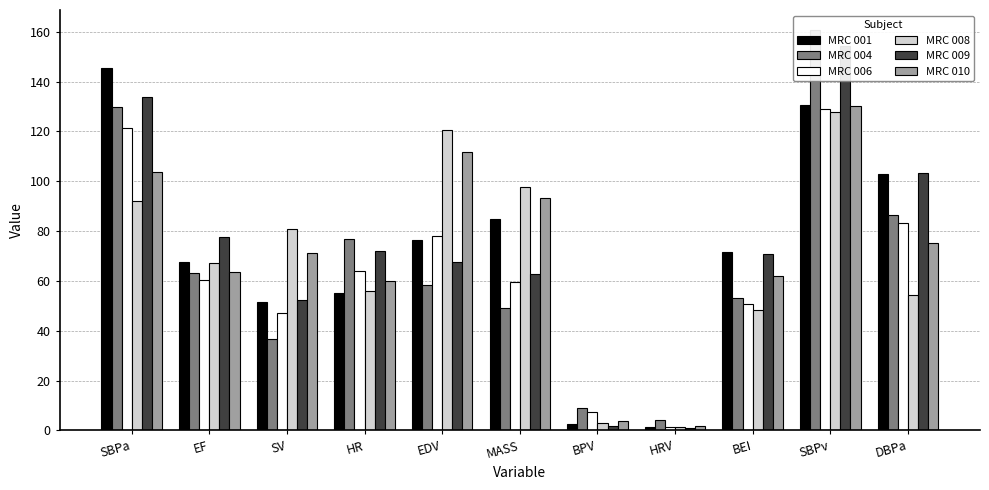

What is the average value of the MRC 010 series?

70.5